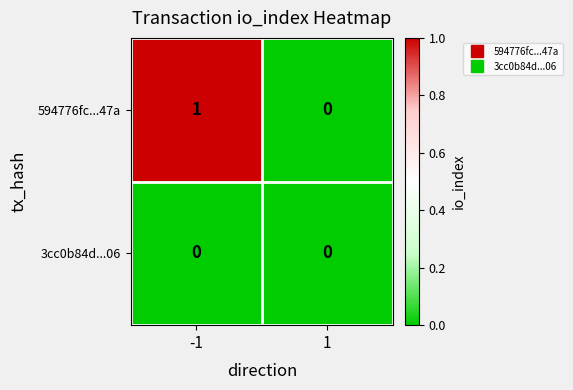

Between -1 and 1, which series saw the biggest shift?

594776fc...47a